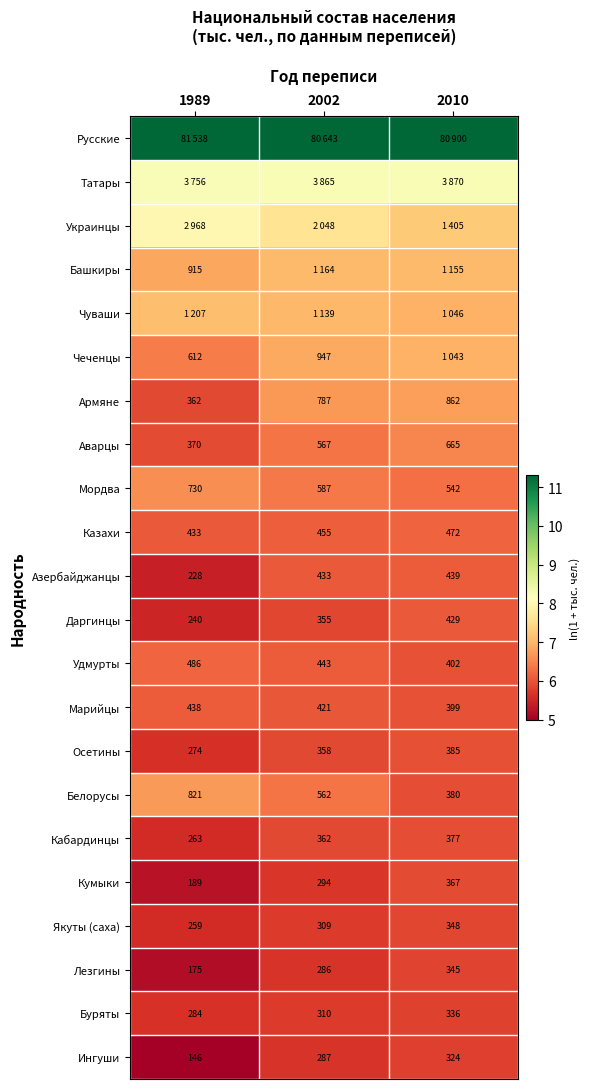

Is the value of Марийцы at 2010 greater than the value of Казахи at 2002?

No